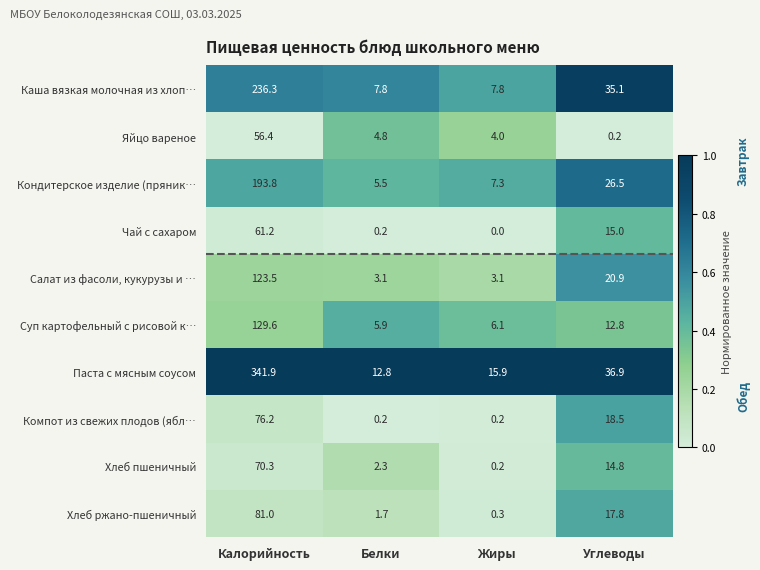

Where is Чай с сахаром nearest to the value 30?

Углеводы